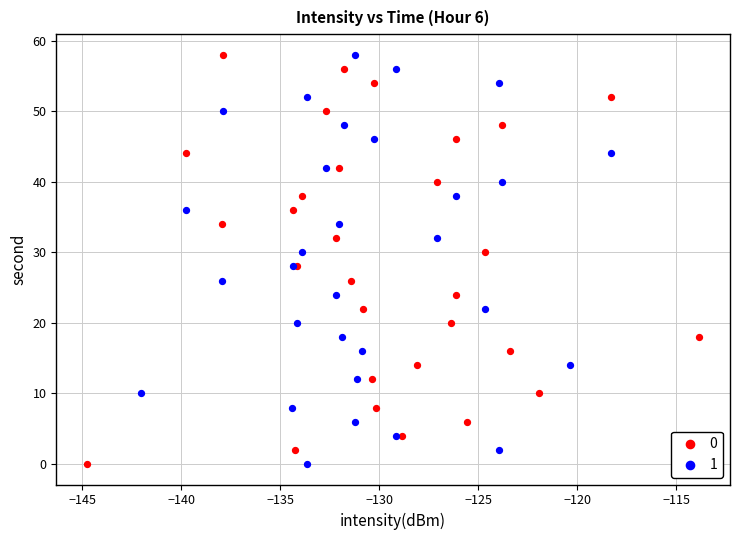

What are all the series names shown in the legend?

0, 1